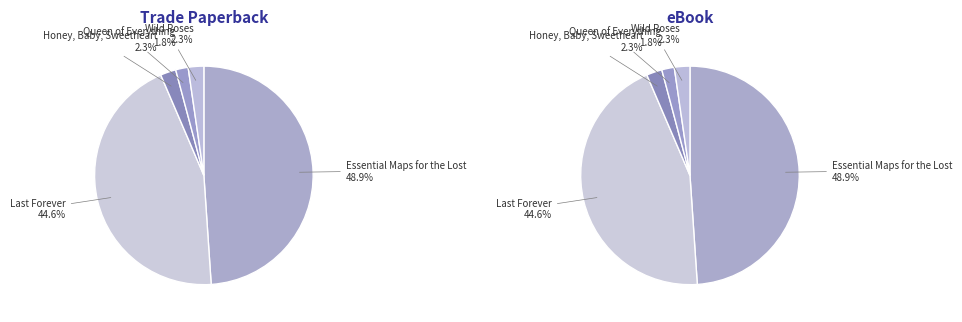

How many segments does this pie chart have?

5